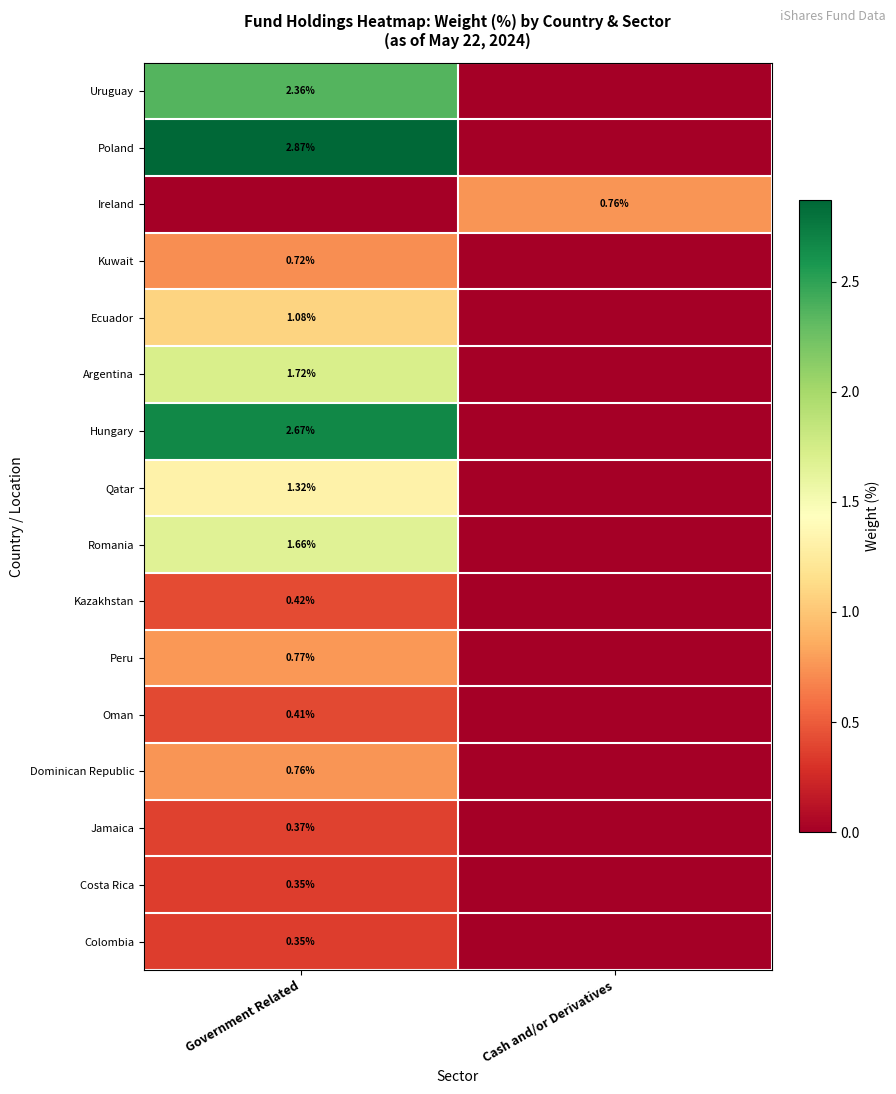

Is the value of Poland at Government Related greater than the value of Costa Rica at Government Related?

Yes